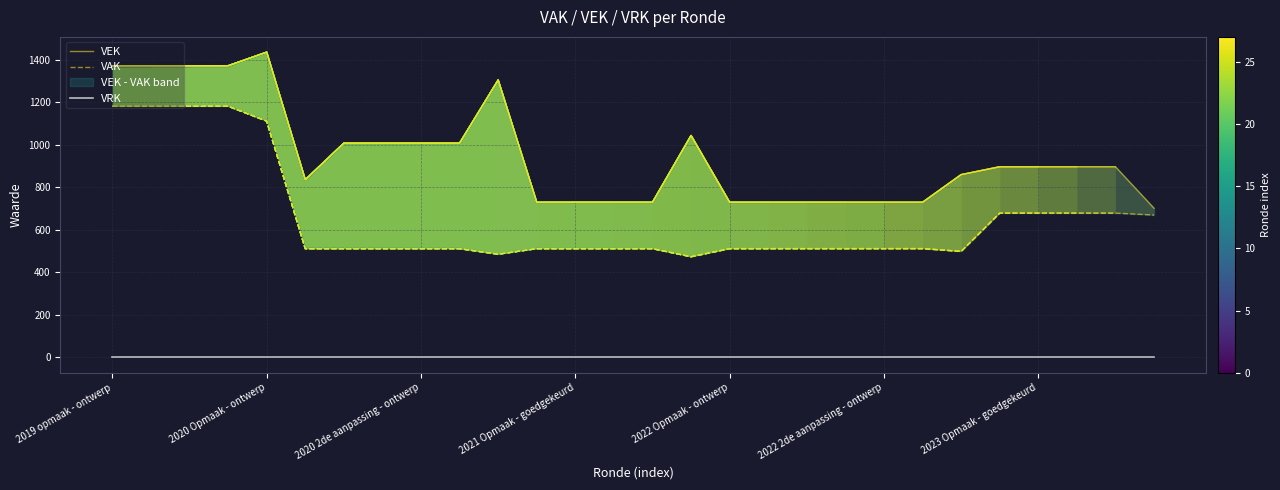

What is the total value across all series at 19?

1242